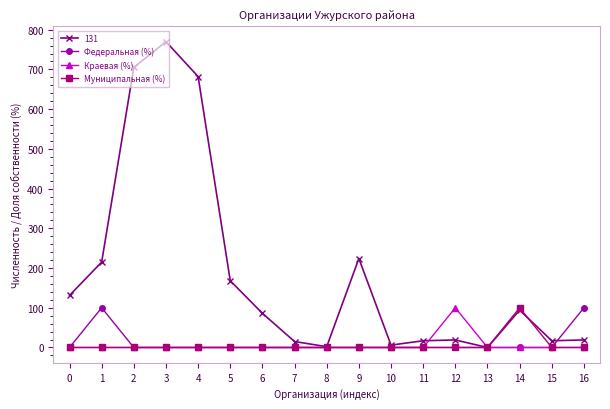

True or false: Федеральная (%) has a value of 0 at 4.

True